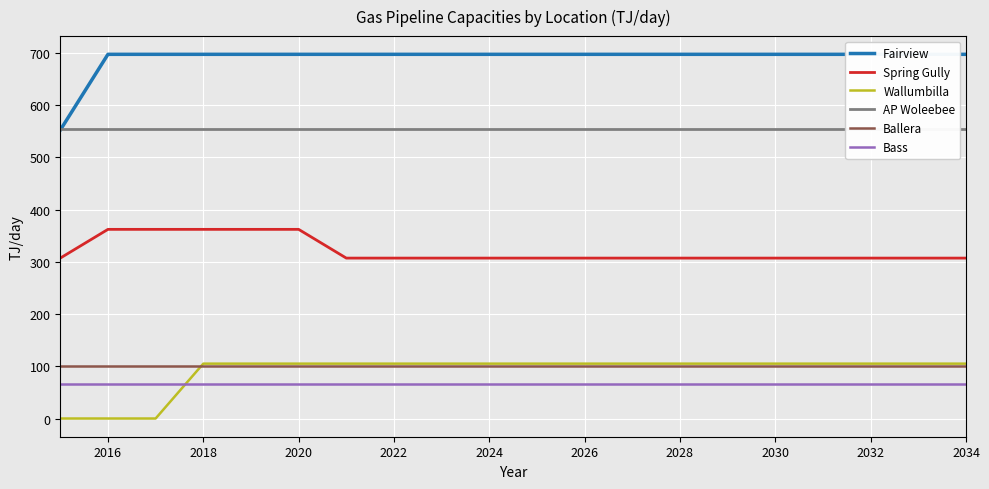

What is the lowest value of the Bass series?

67